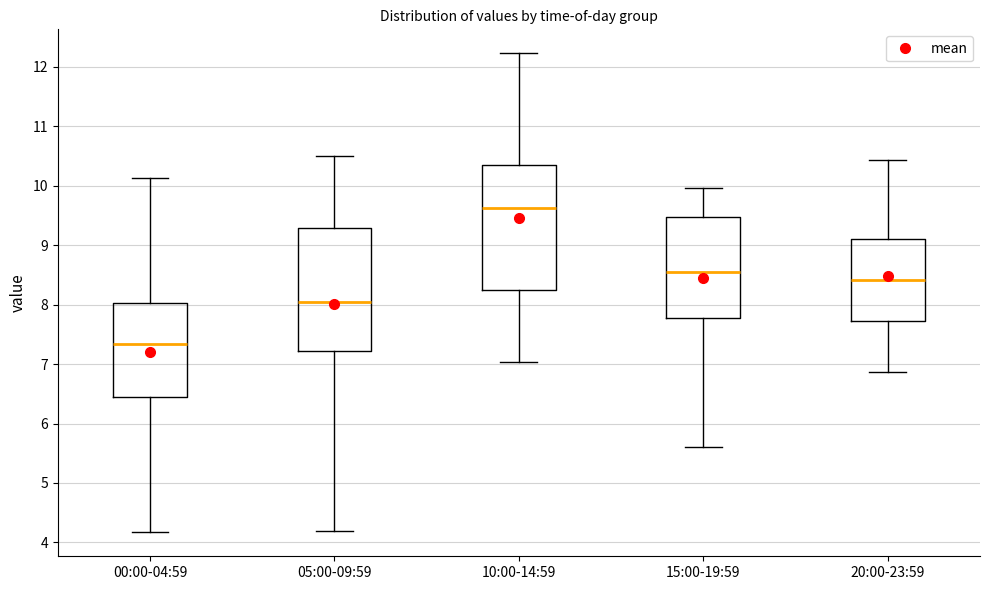

Which box's median line is the highest?

10:00-14:59